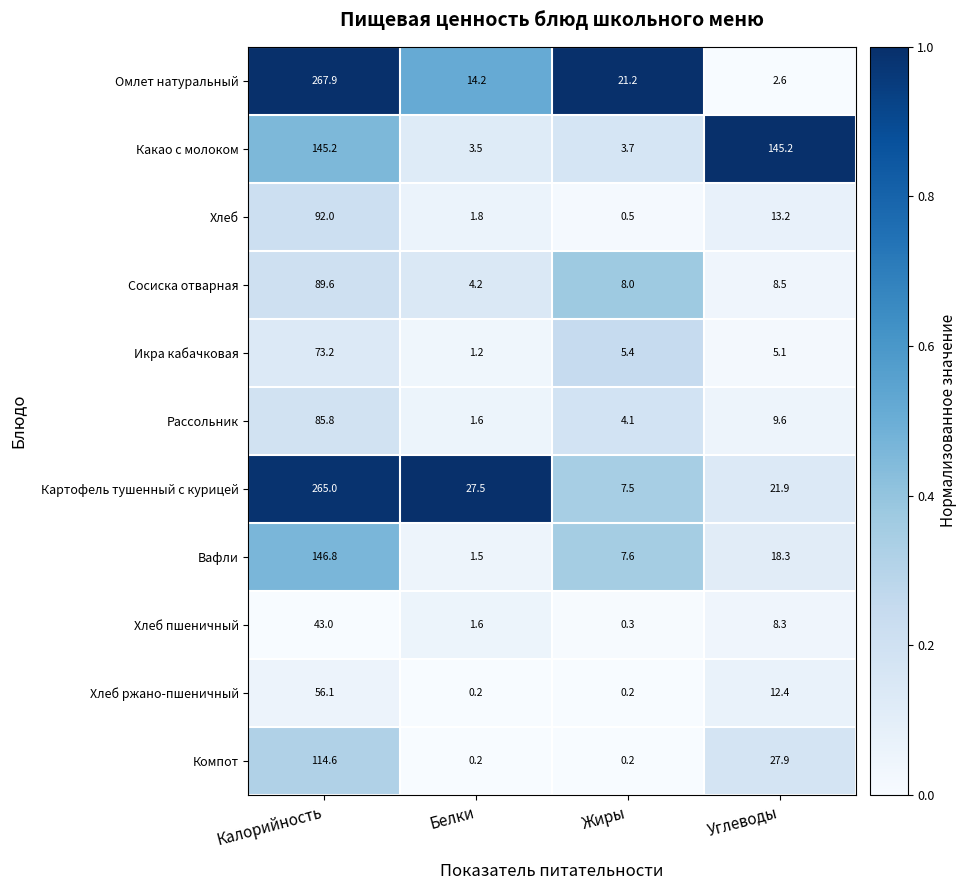

What is the sum of the Омлет натуральный values at Углеводы and Белки?

16.8